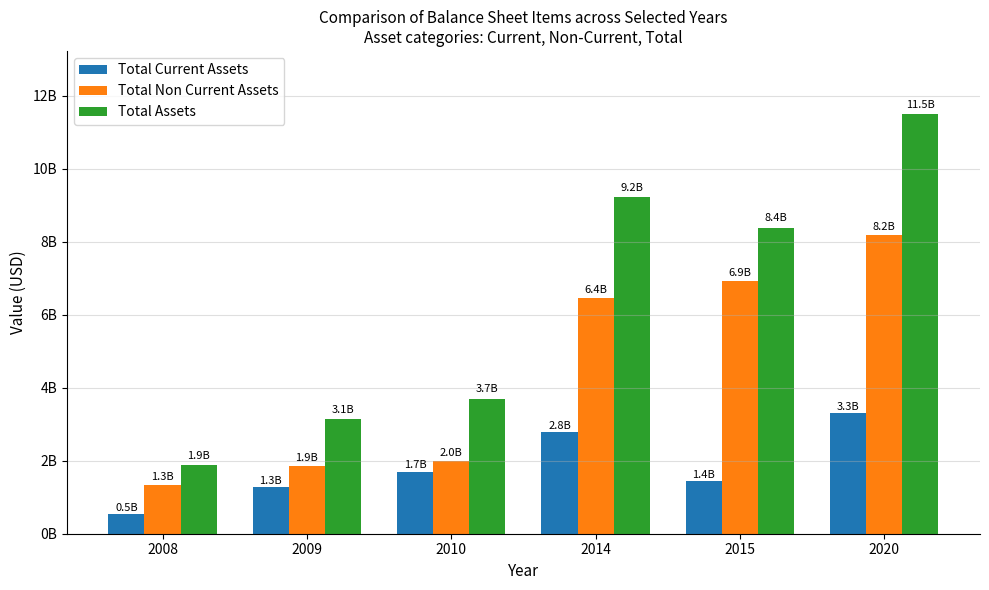

What are all the series names shown in the legend?

Total Current Assets, Total Non Current Assets, Total Assets